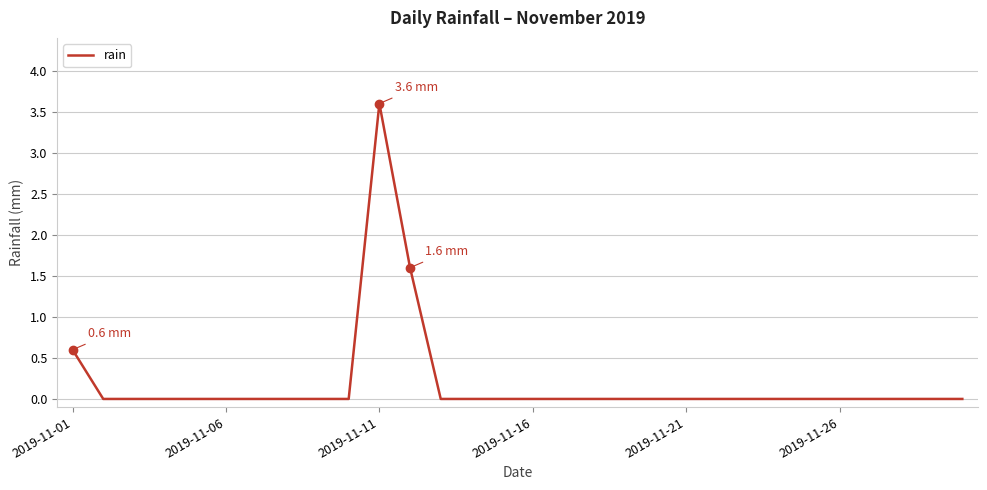

What is the greatest value displayed?

3.6